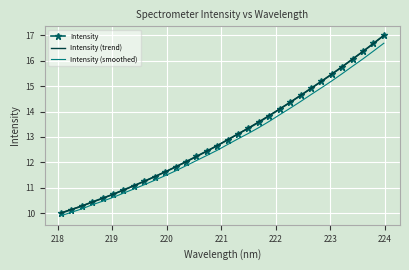

What is the lowest value of the Intensity series?

10.0